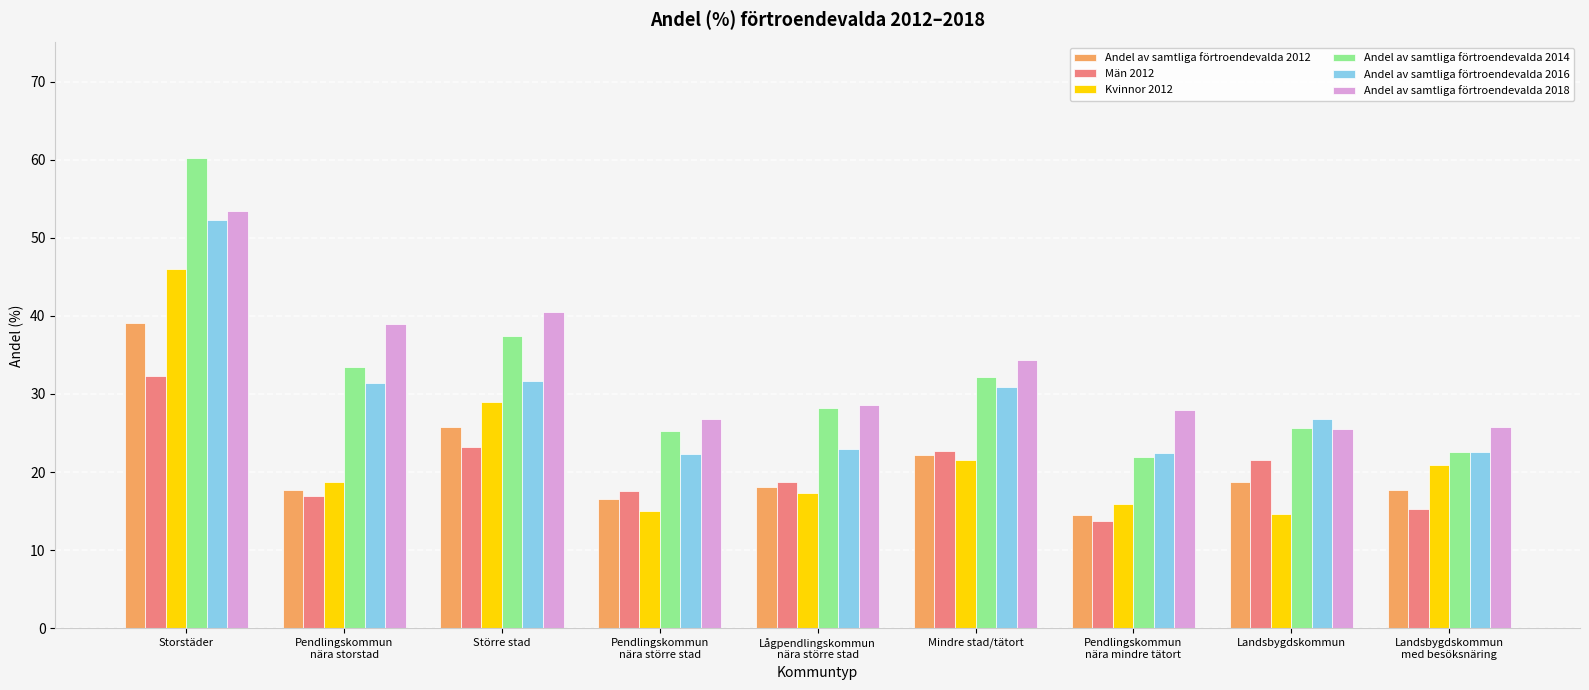

What is the total value across all series at Större stad?

187.6